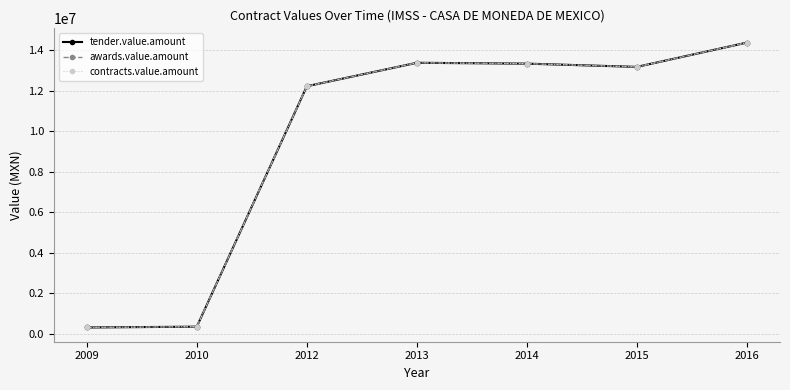

Does the chart have visible grid lines?

Yes